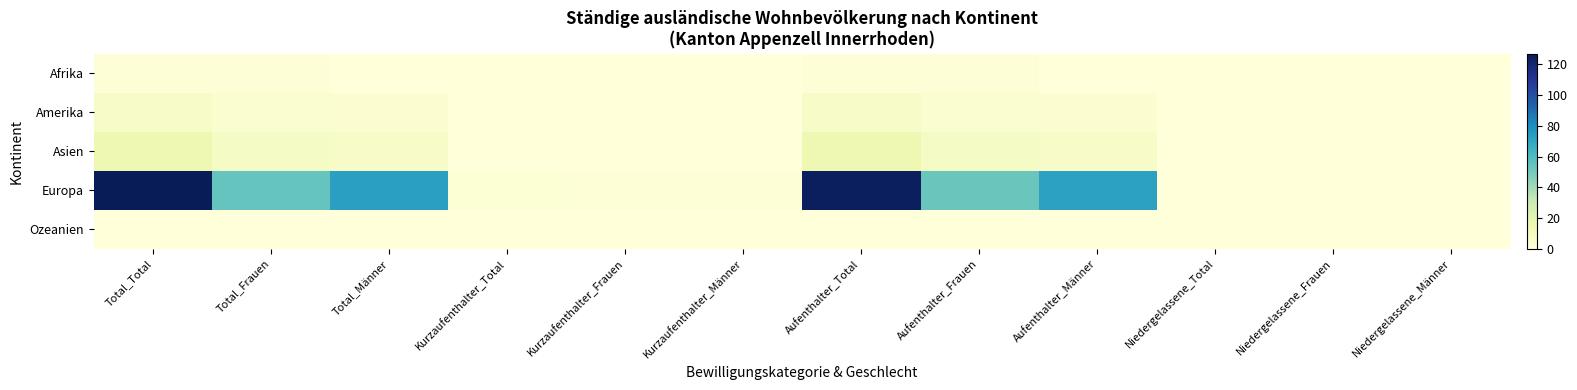

At how many categories does at least one series exceed 121?

2